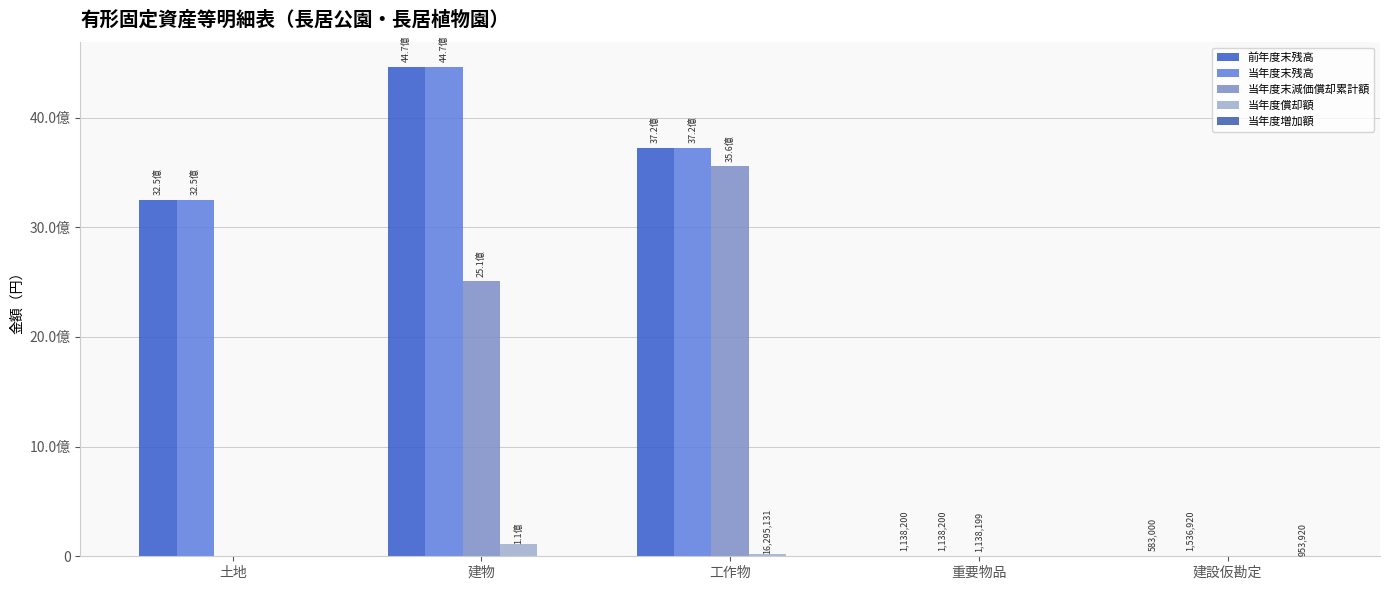

Are the bars grouped side by side (vs. stacked)?

Yes